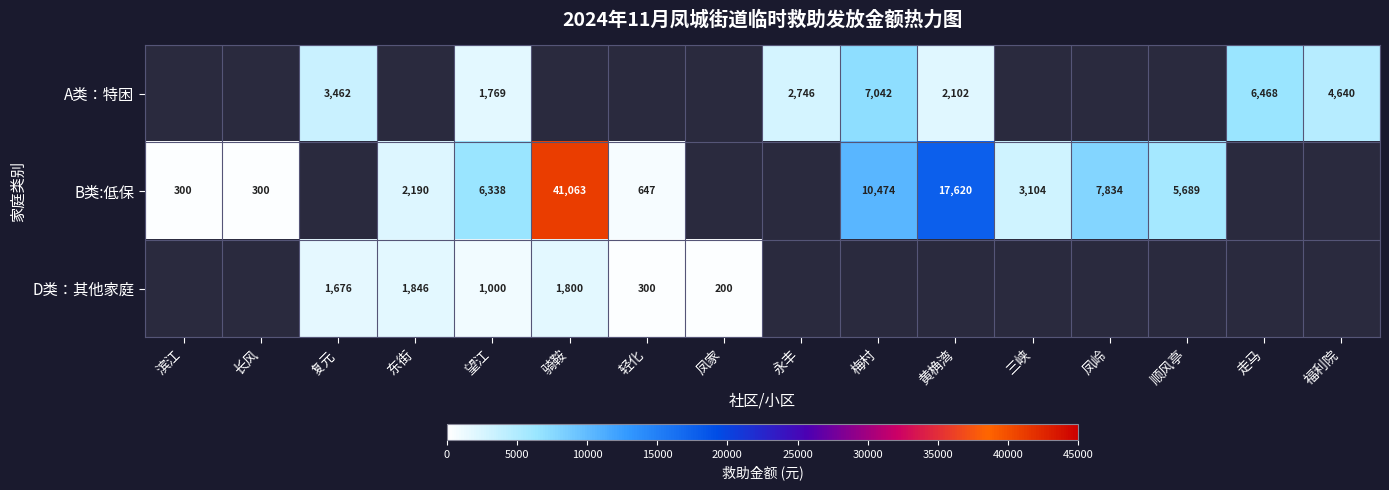

Is the value of D类：其他家庭 at 复元 greater than the value of B类:低保 at 东街?

No